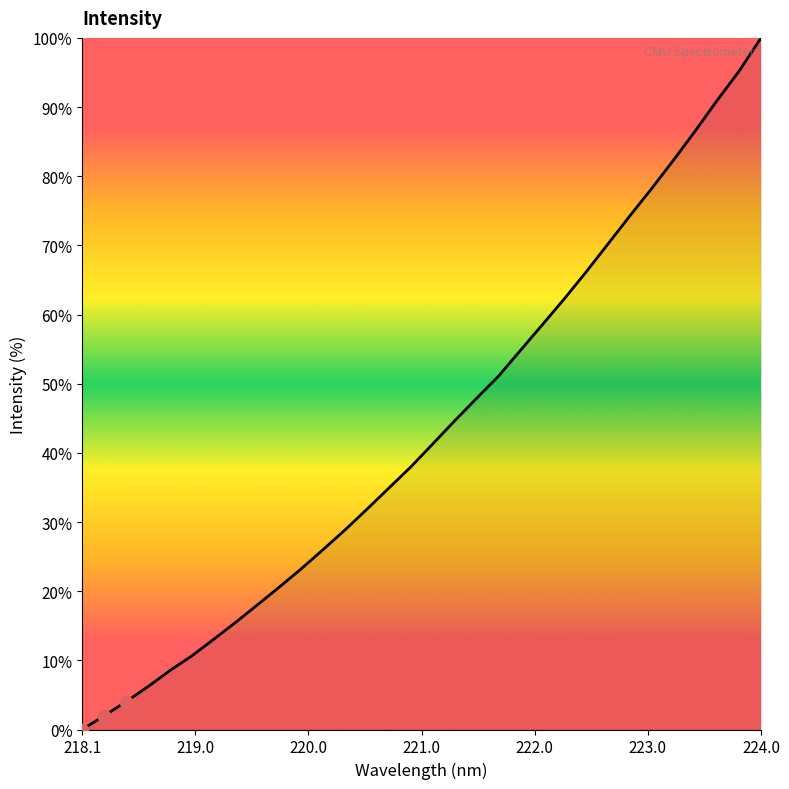

What is the difference between the maximum and minimum values?

100.0